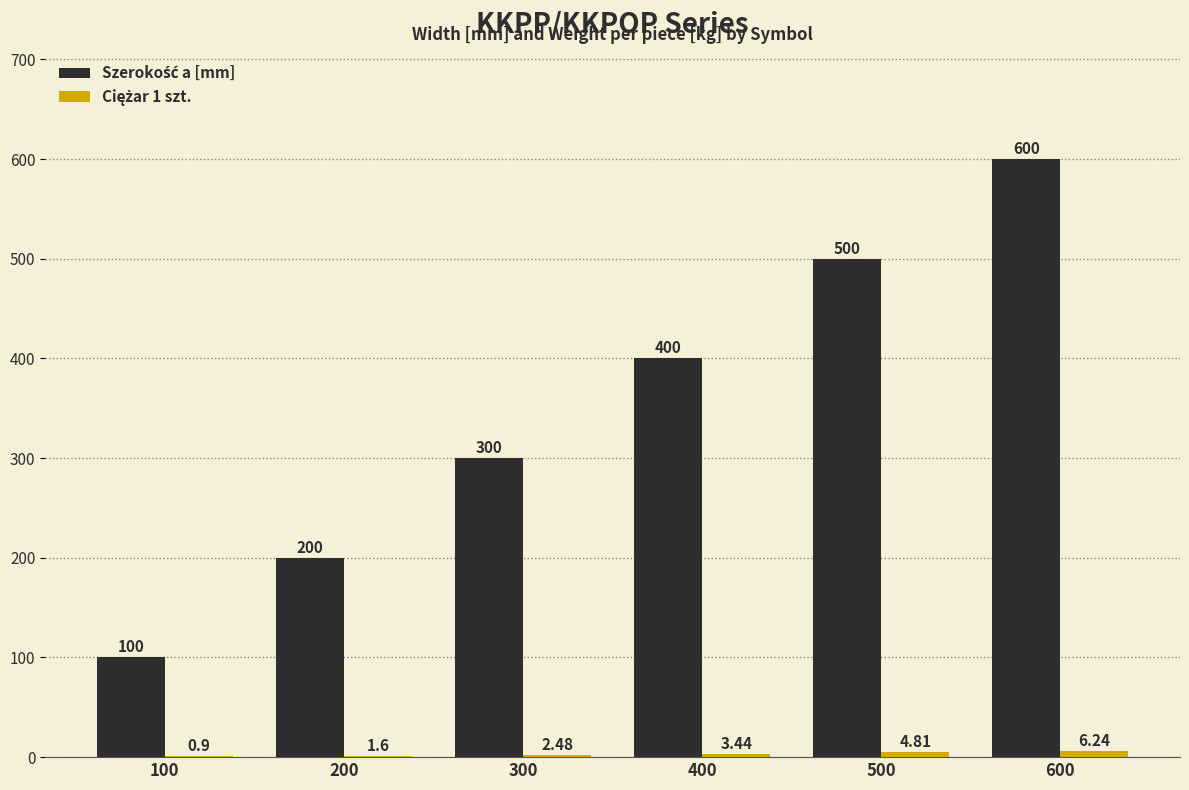

At which category is the sum across all series the highest?

600